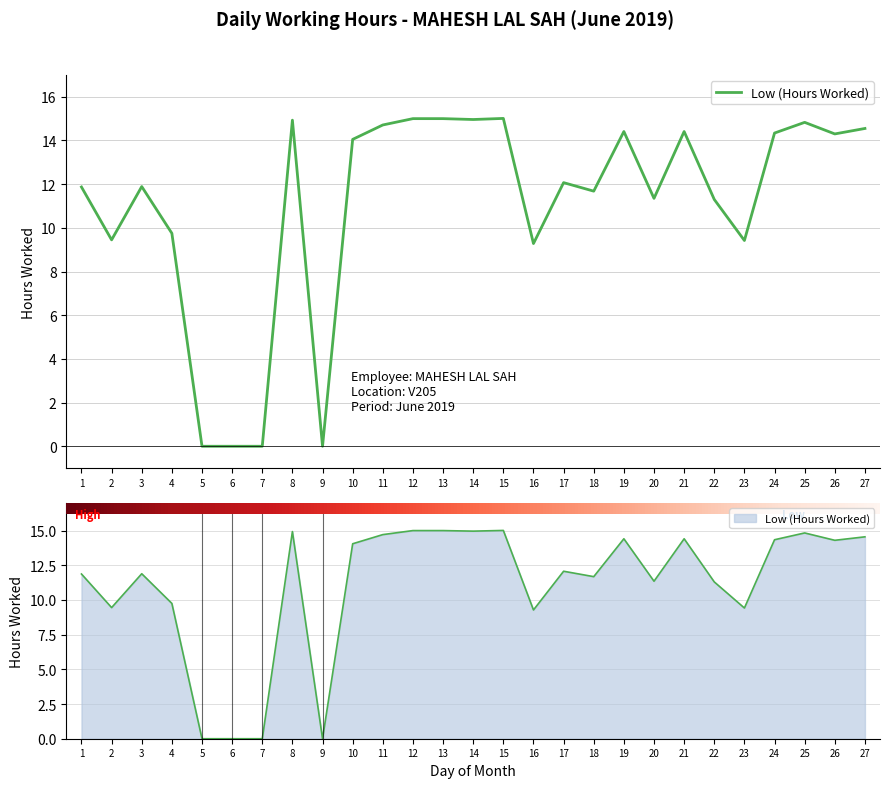

Is it true that the value at 26 is 23.7?

False